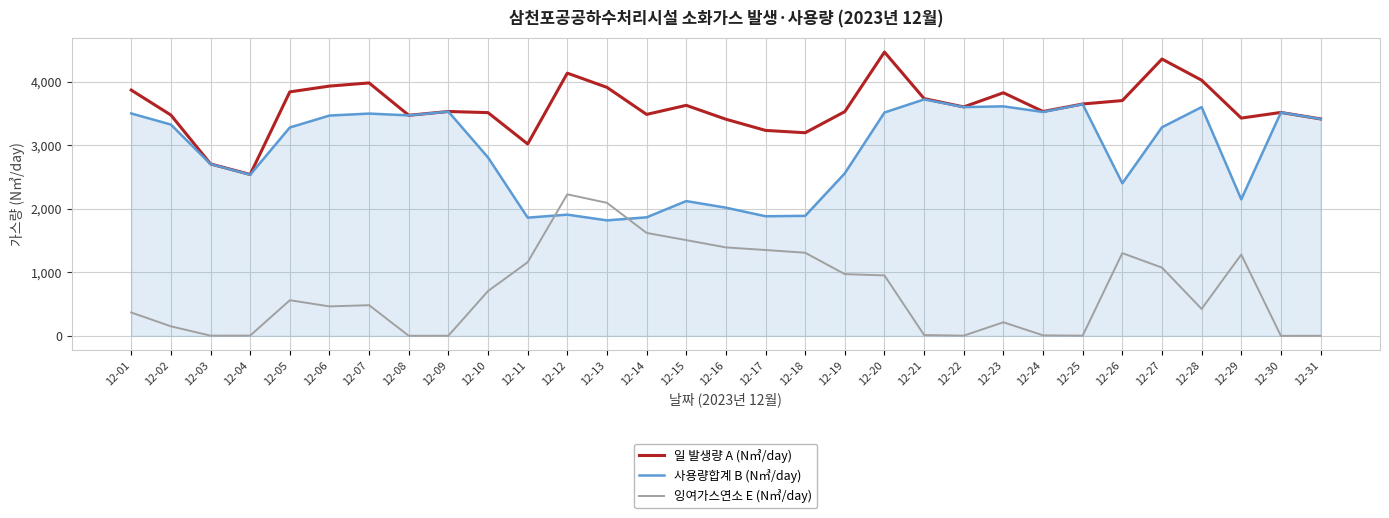

What is the sum of the 사용량합계 B (N㎥/day) values at 12-14 and 12-02?

5195